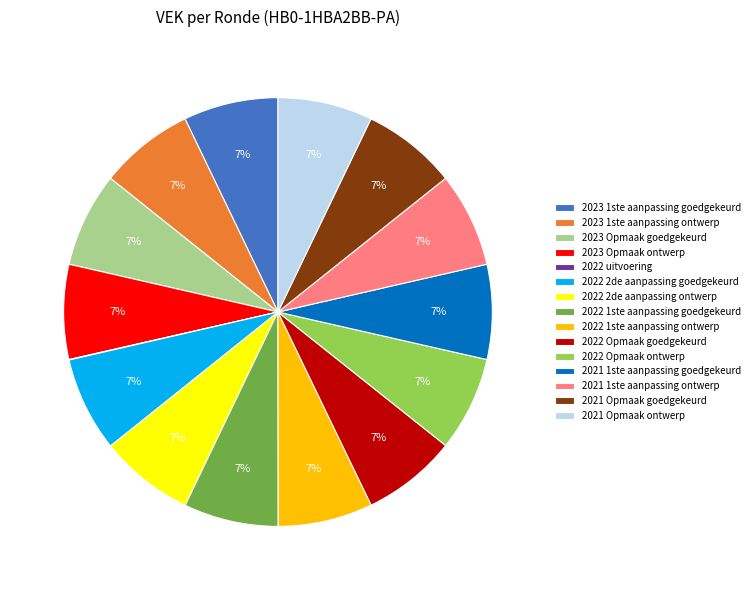

Approximately how many times larger is the value at 2022 1ste aanpassing ontwerp compared to 2022 Opmaak goedgekeurd?

1.0